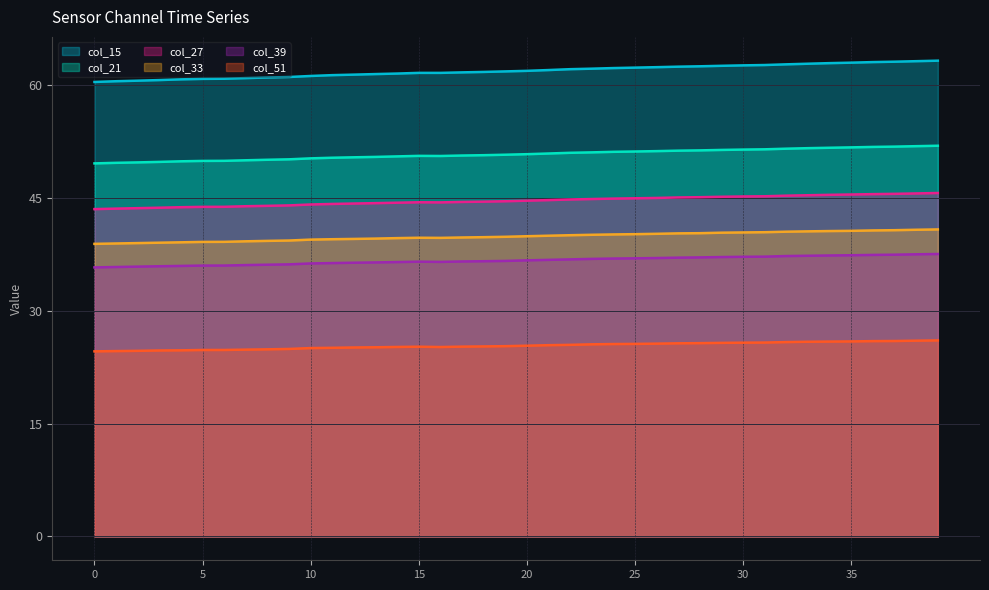

In col_51, how many points are higher than both neighbors (excluding endpoints)?

1